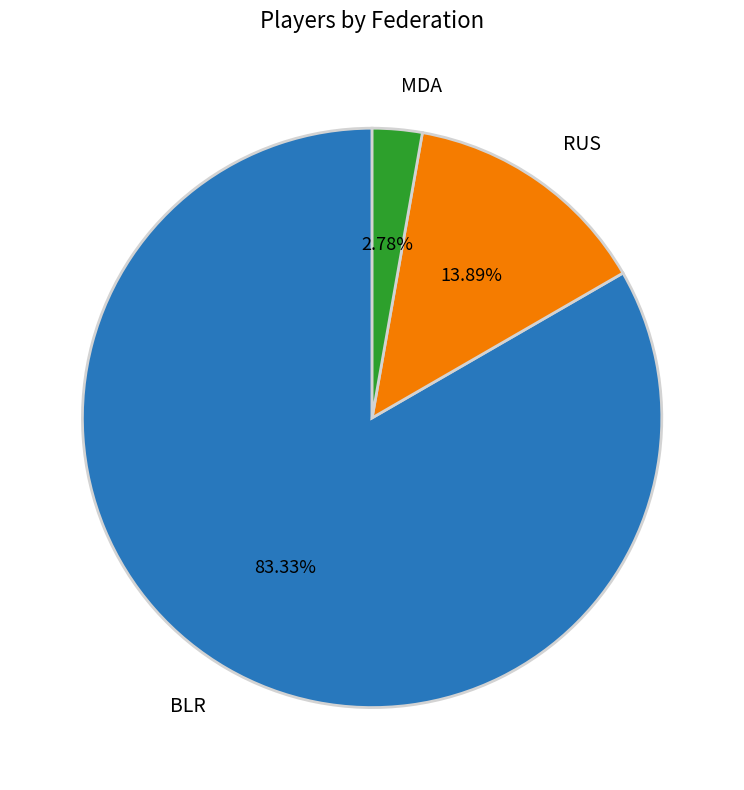

Count the number of slices in the pie.

3